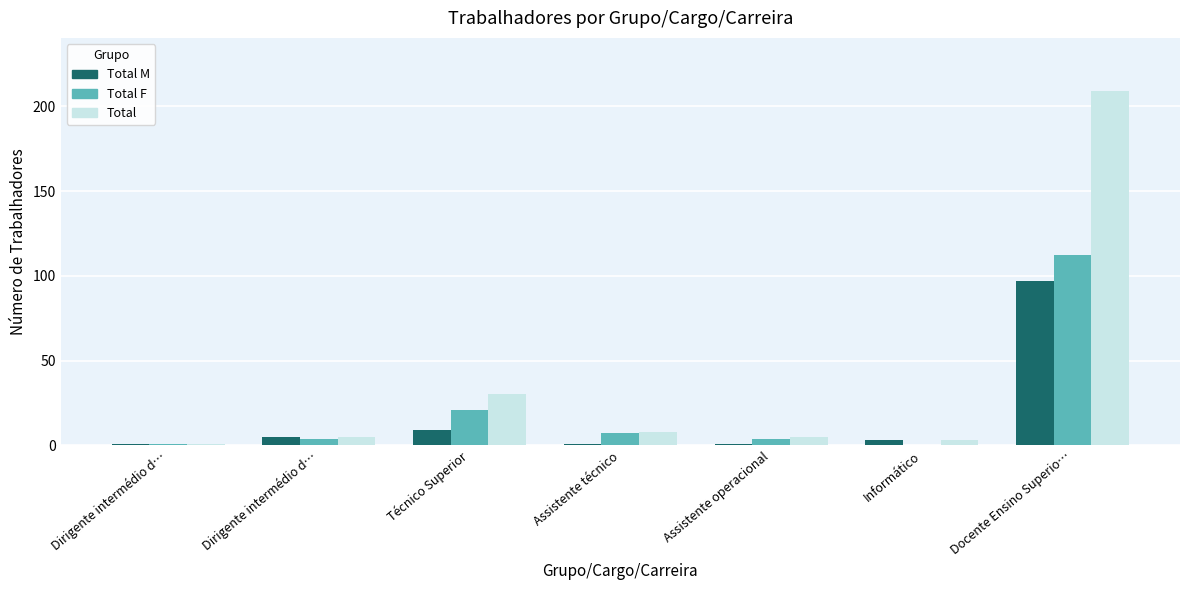

What is the difference between the second highest and second lowest values in the Total series?

27